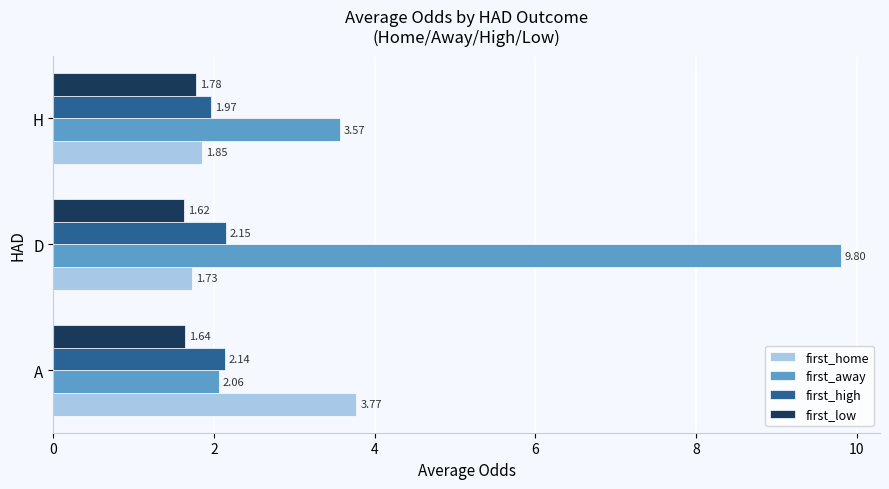

What are all the series names shown in the legend?

first_home, first_away, first_high, first_low